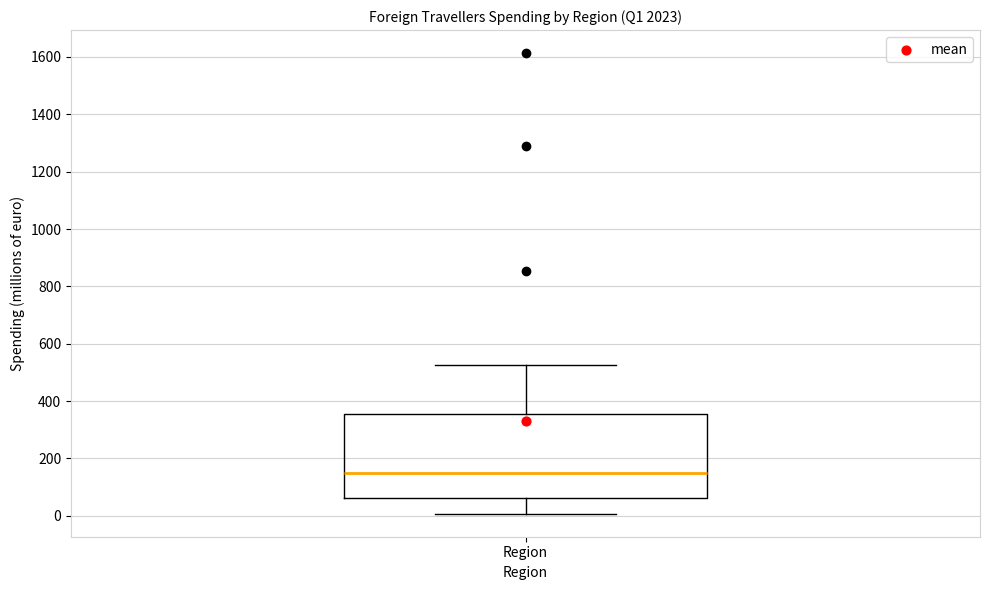

Where is the lower edge of the box for Region on the y-axis? The values are not printed on the chart, so give them approximately, as read against the axis.

60